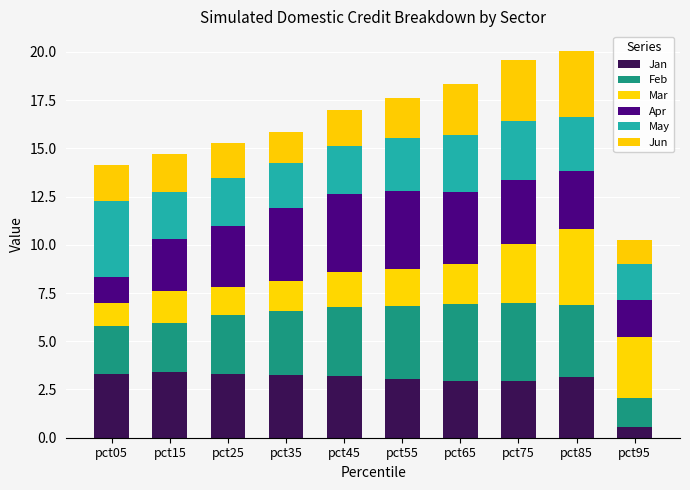

What value does the Jan series have at pct45?

3.2